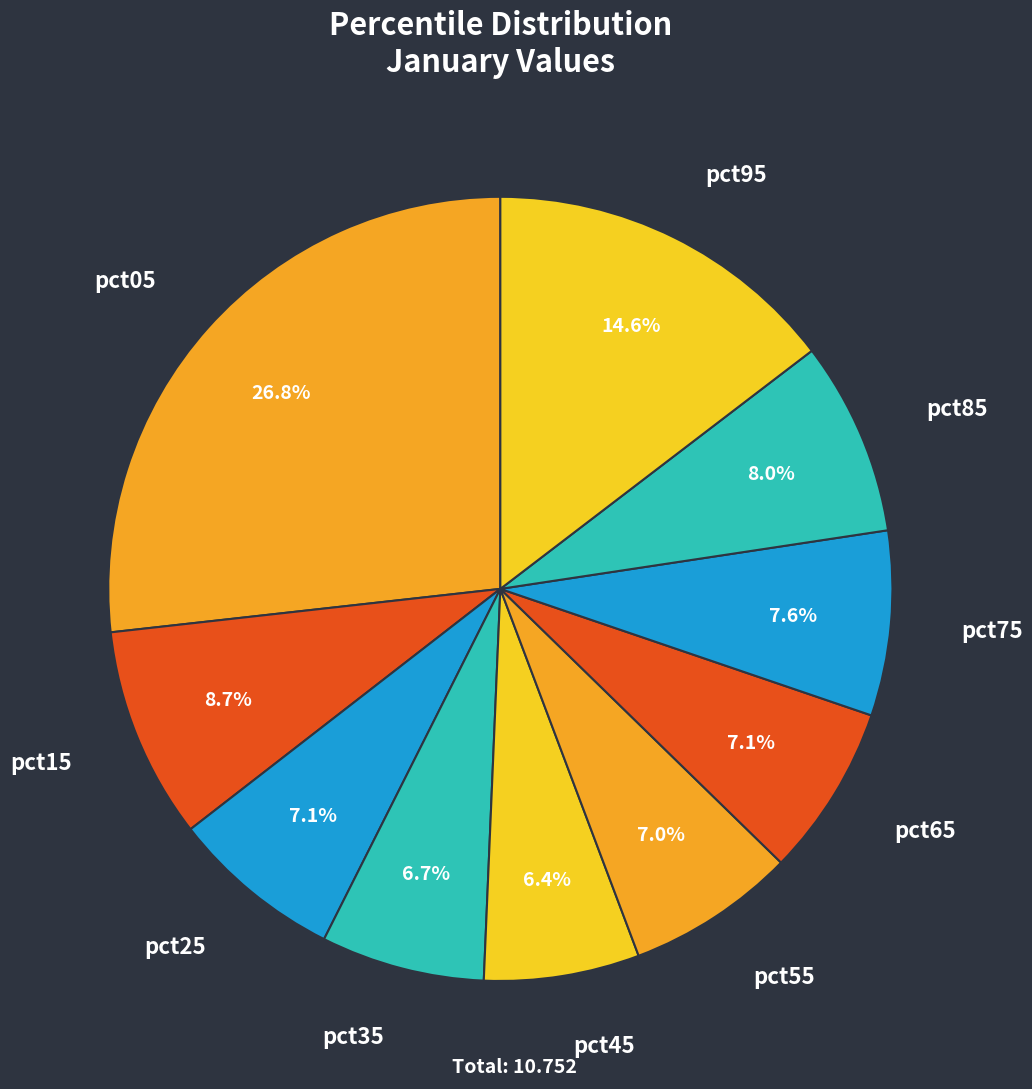

To the nearest percent, what is the average slice percentage?

10%